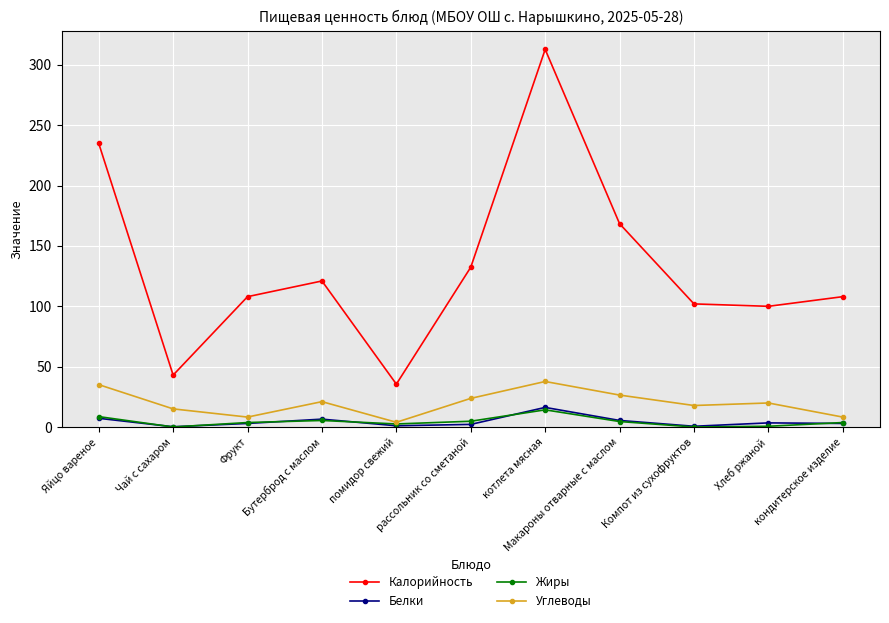

Is the value of Жиры at помидор свежий greater than the value of Углеводы at кондитерское изделие?

No